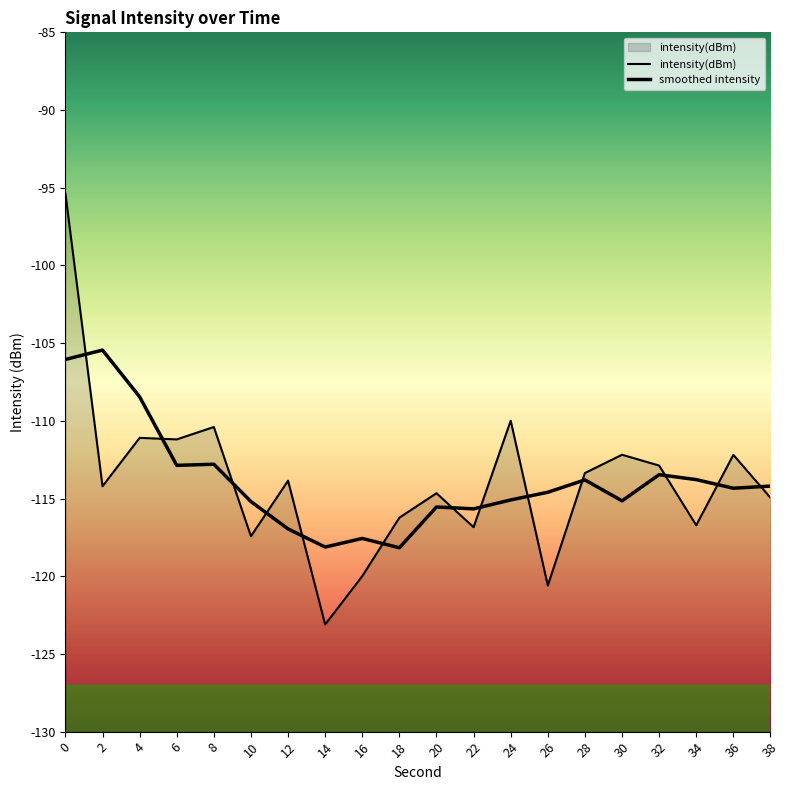

Where is the data nearest to the value -109?

24